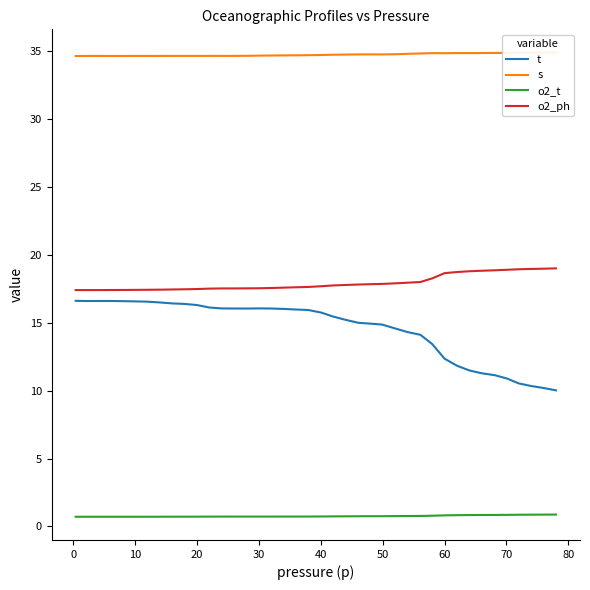

The value of o2_ph at 20 is 11.5. True or false?

False